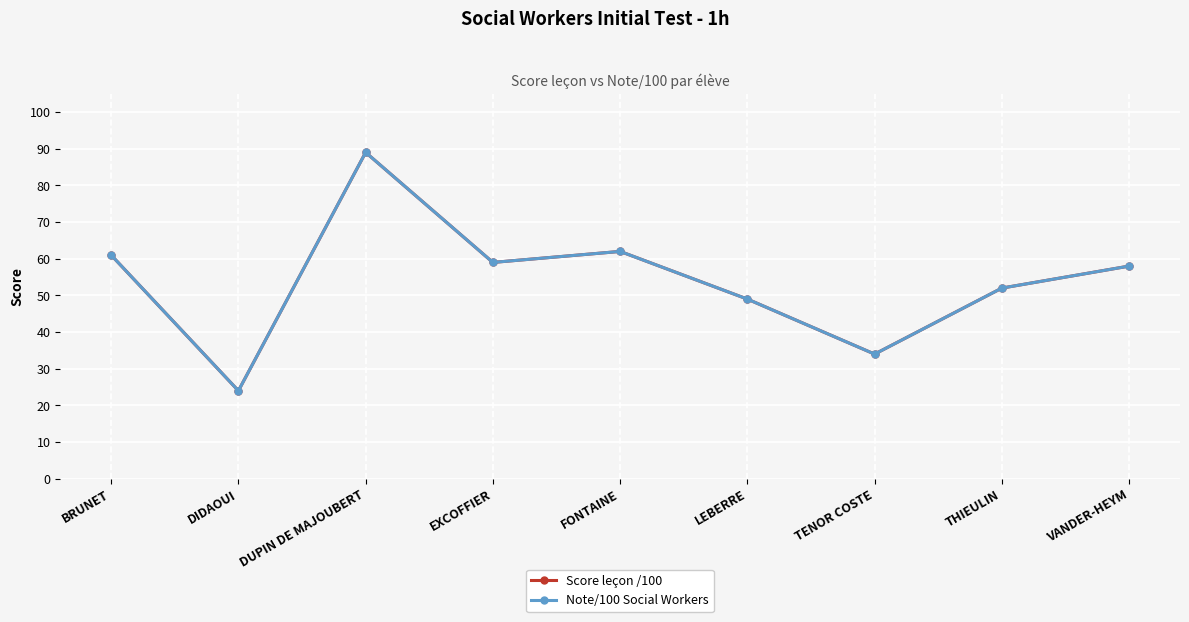

Is this an area chart (filled region under the line)?

No